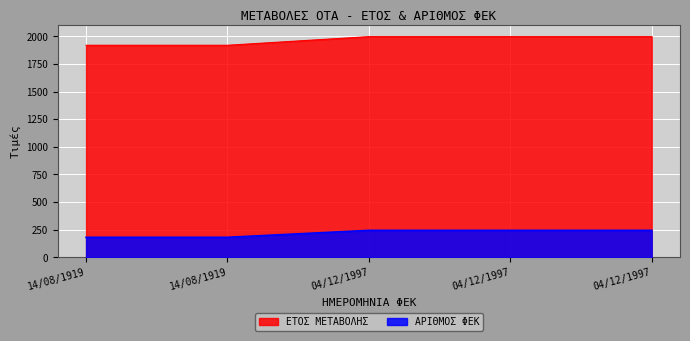

What is the sum of all ΑΡΙΘΜΟΣ ΦΕΚ values?

1094